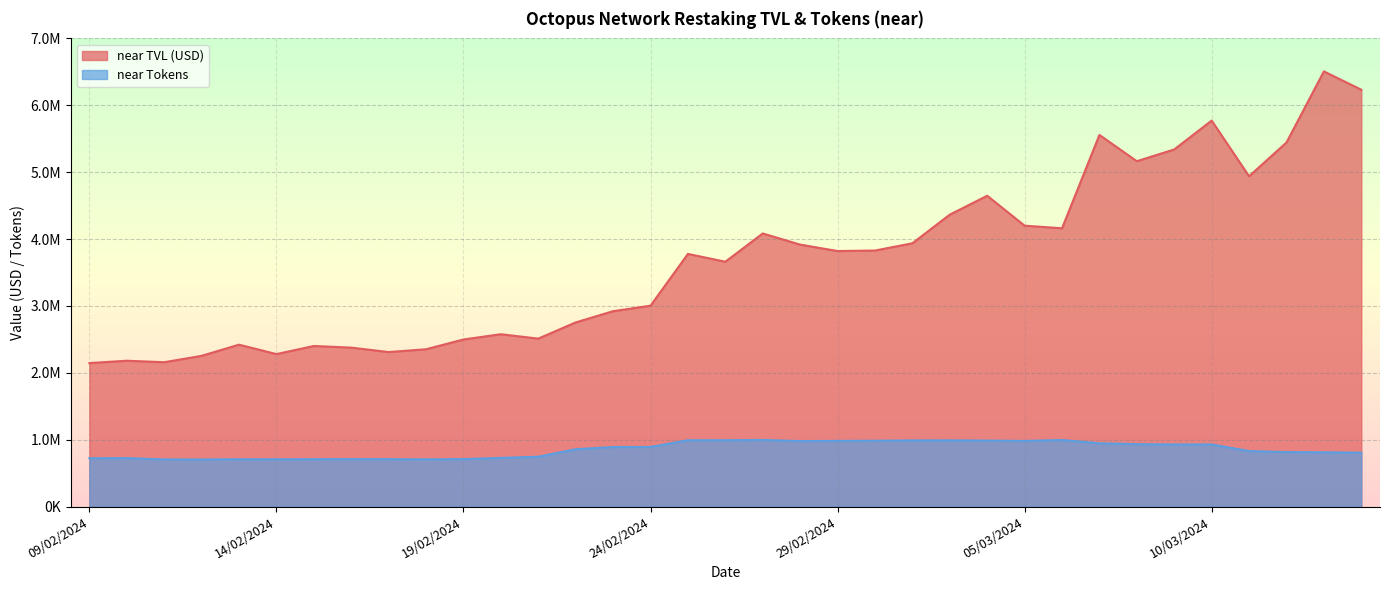

What is the difference between the highest and lowest values at 05/03/2024?

3218733.0